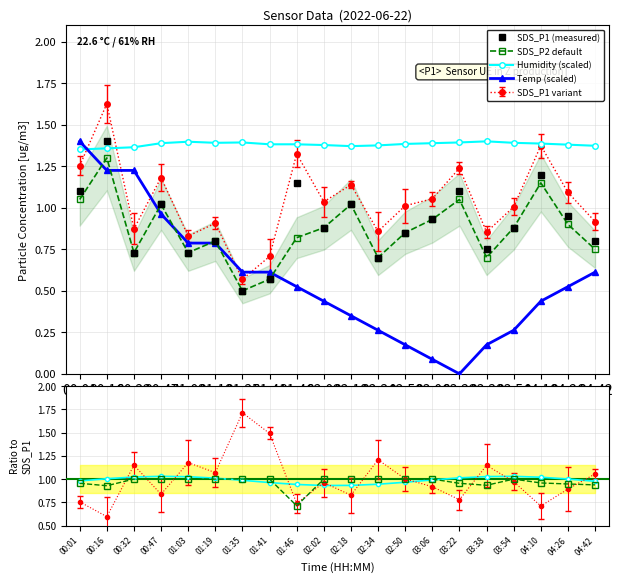

List the labels in order of Temp (scaled) value, smallest first.

03:22, 03:06, 02:50, 03:38, 02:34, 03:54, 02:18, 02:02, 04:10, 01:46, 04:26, 01:35, 01:41, 04:42, 01:03, 01:19, 00:47, 00:16, 00:32, 00:01